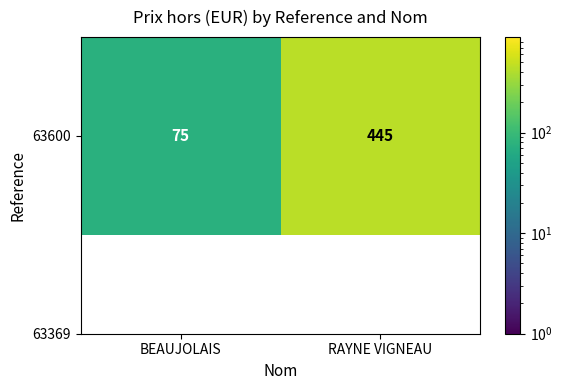

Between RAYNE VIGNEAU and BEAUJOLAIS, which is larger?

RAYNE VIGNEAU